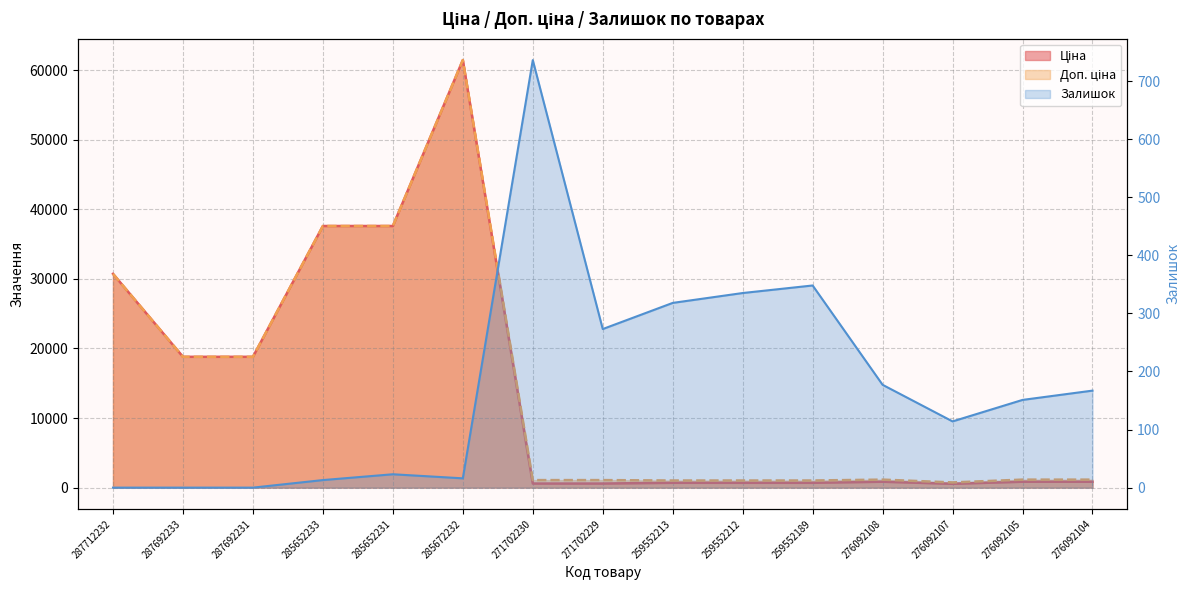

True or false: Залишок and Доп. ціна cross at least once.

False